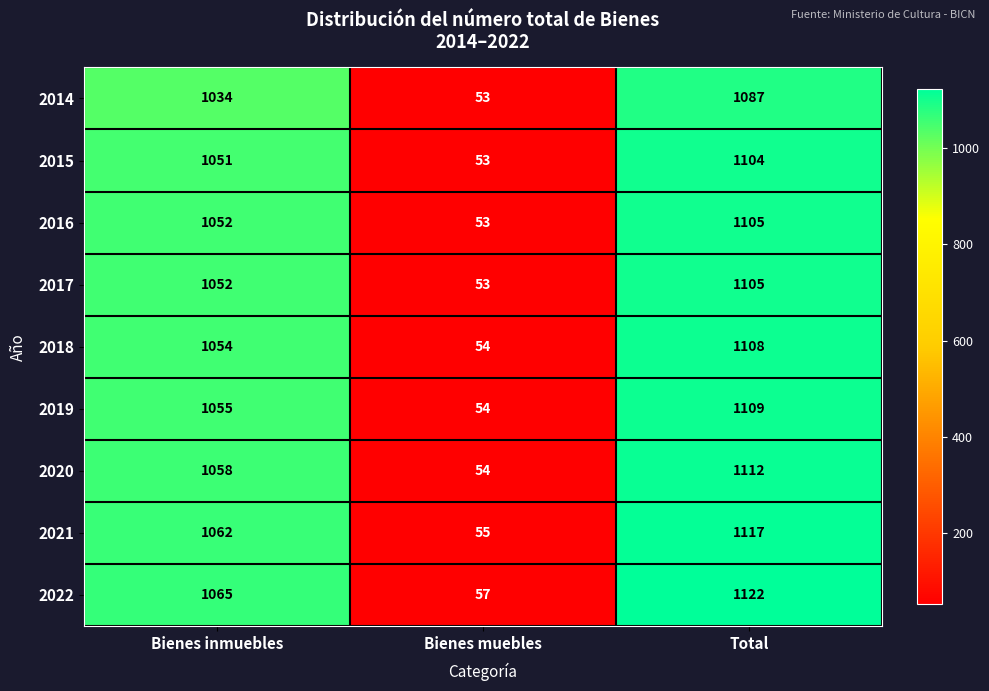

Reading left to right, what are all the values shown in this chart?

2014: Bienes inmuebles=1034	Bienes muebles=53	Total=1087
2015: Bienes inmuebles=1051	Bienes muebles=53	Total=1104
2016: Bienes inmuebles=1052	Bienes muebles=53	Total=1105
2017: Bienes inmuebles=1052	Bienes muebles=53	Total=1105
2018: Bienes inmuebles=1054	Bienes muebles=54	Total=1108
2019: Bienes inmuebles=1055	Bienes muebles=54	Total=1109
2020: Bienes inmuebles=1058	Bienes muebles=54	Total=1112
2021: Bienes inmuebles=1062	Bienes muebles=55	Total=1117
2022: Bienes inmuebles=1065	Bienes muebles=57	Total=1122